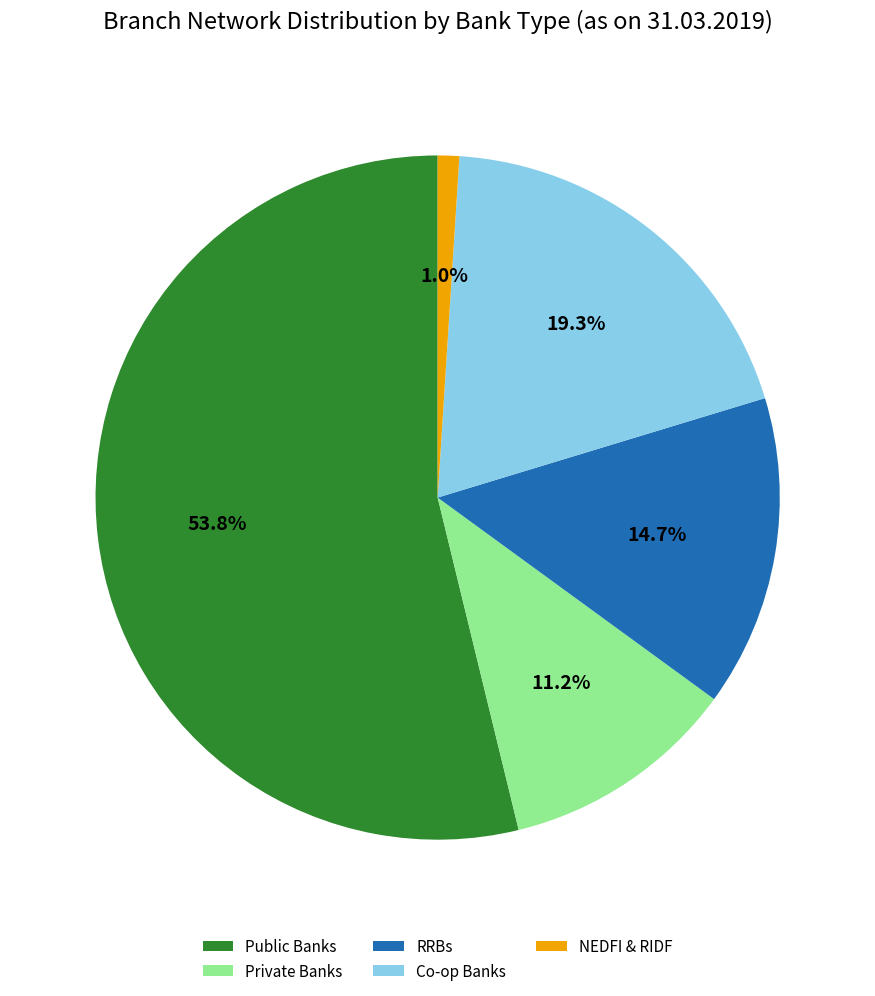

To the nearest percent, what is the difference between the largest and smallest slice percentages?

53%